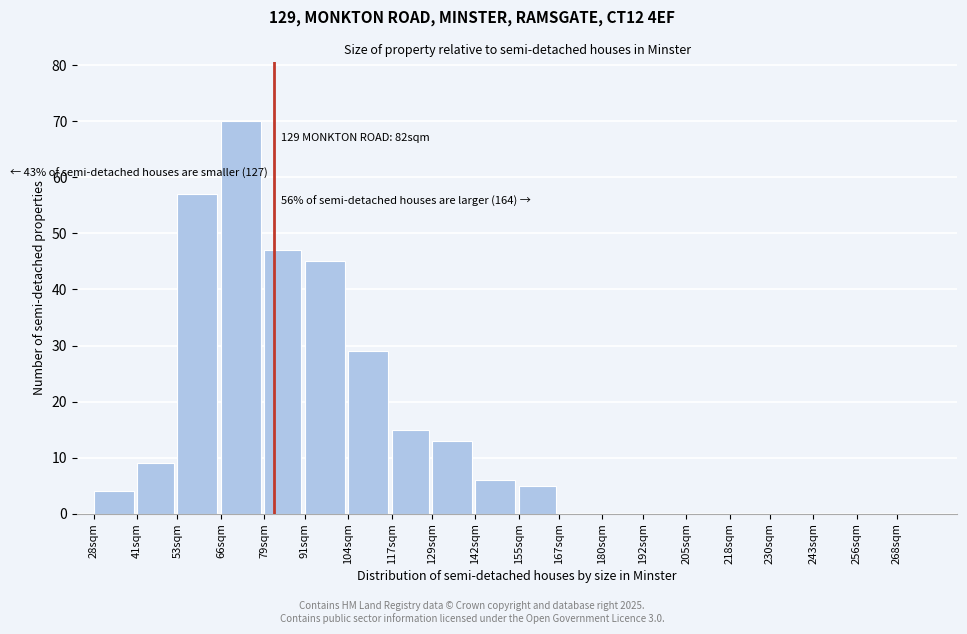

Reading right to left, extract all data points from this chart.

268sqm=0	256sqm=0	243sqm=0	230sqm=0	218sqm=0	205sqm=0	192sqm=0	180sqm=0	167sqm=0	155sqm=5	142sqm=6	129sqm=13	117sqm=15	104sqm=29	91sqm=45	79sqm=47	66sqm=70	53sqm=57	41sqm=9	28sqm=4